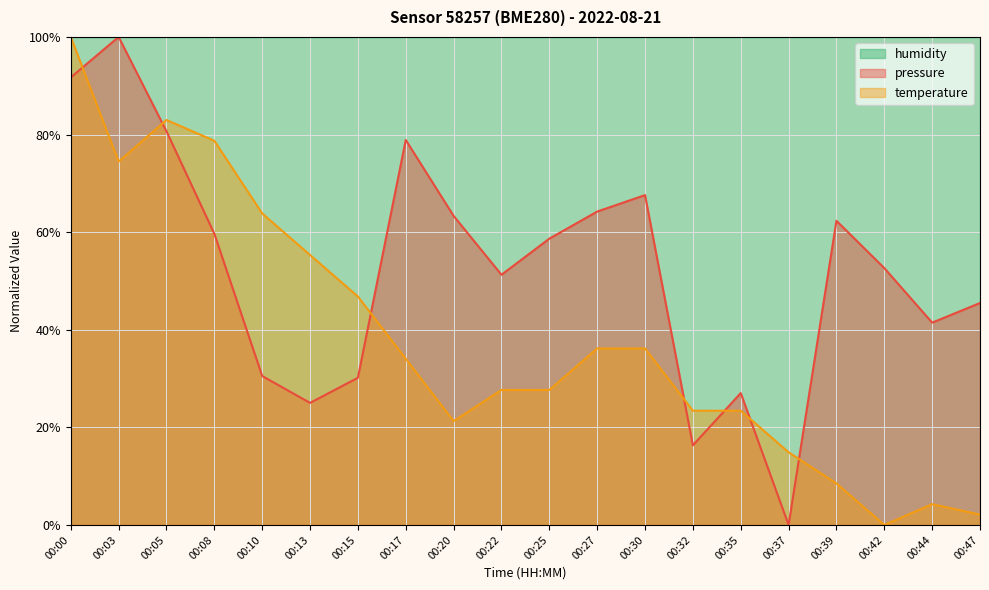

Is it true that temperature equals 0.3 at 00:22?

True